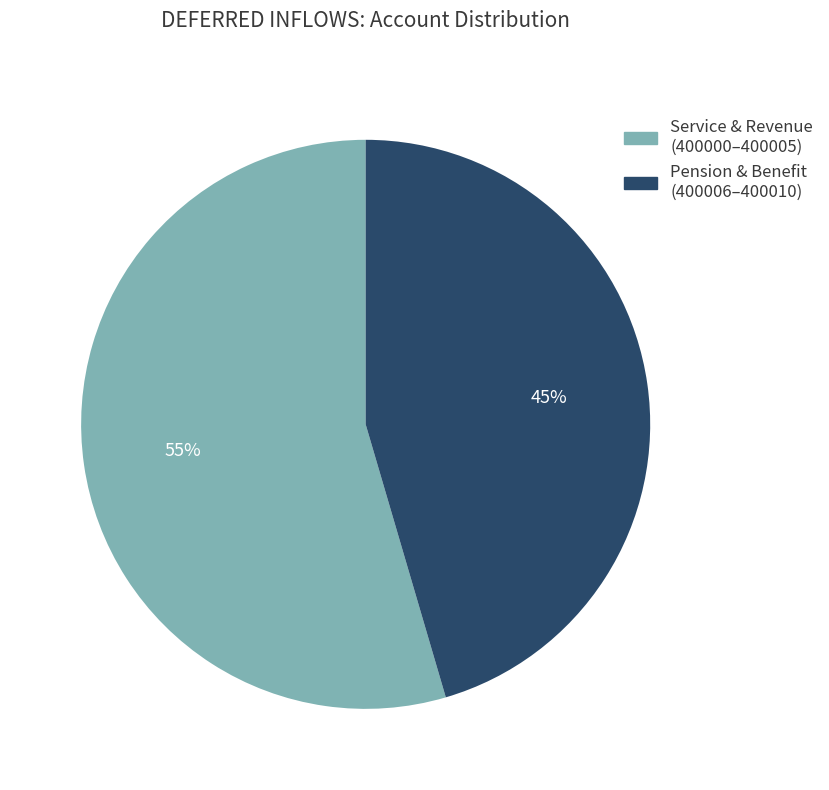

Is there a majority slice in this chart?

Yes